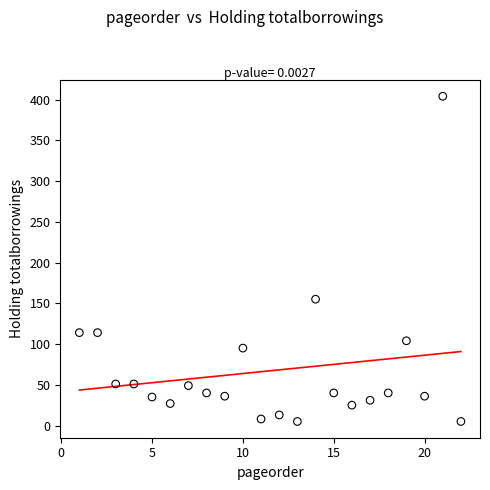

What is the range of Y values (max minus min)?

399